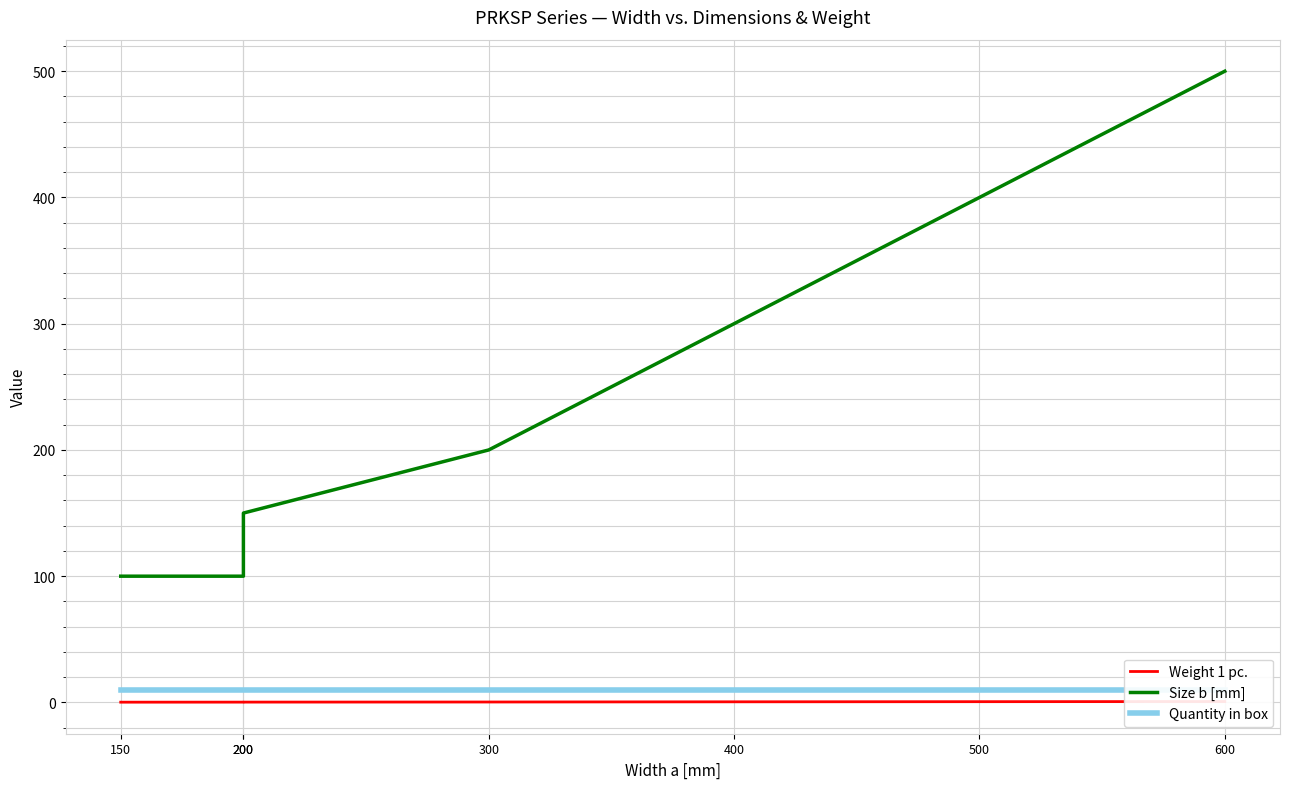

True or false: Weight 1 pc. and Size b [mm] cross at least once.

False